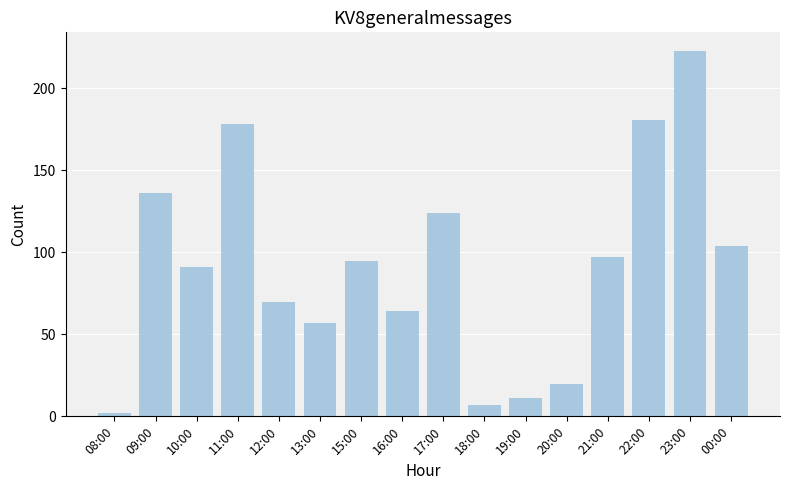

Reading left to right, extract all data points from this chart.

08:00=2	09:00=136	10:00=91	11:00=178	12:00=70	13:00=57	15:00=95	16:00=64	17:00=124	18:00=7	19:00=11	20:00=20	21:00=97	22:00=181	23:00=223	00:00=104